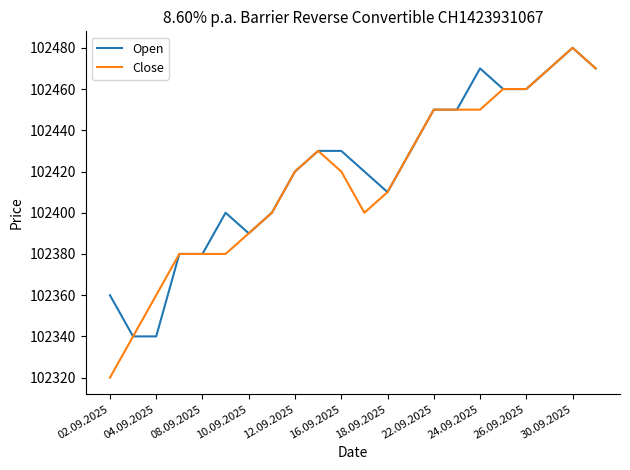

Which series has the widest spread of values?

Close